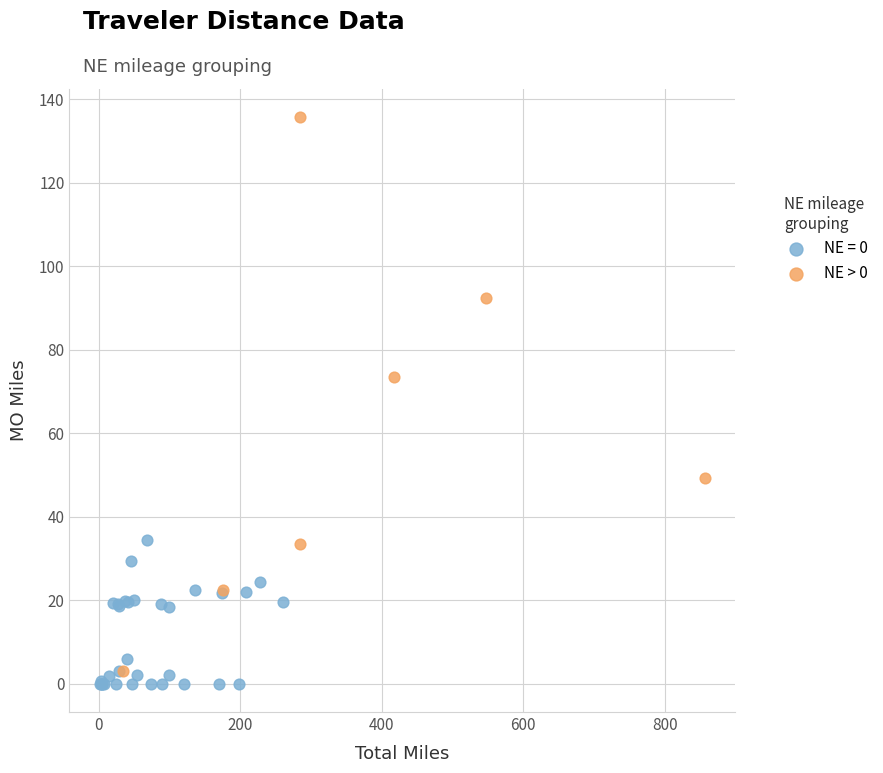

Which series has the widest spread of Y values?

NE > 0